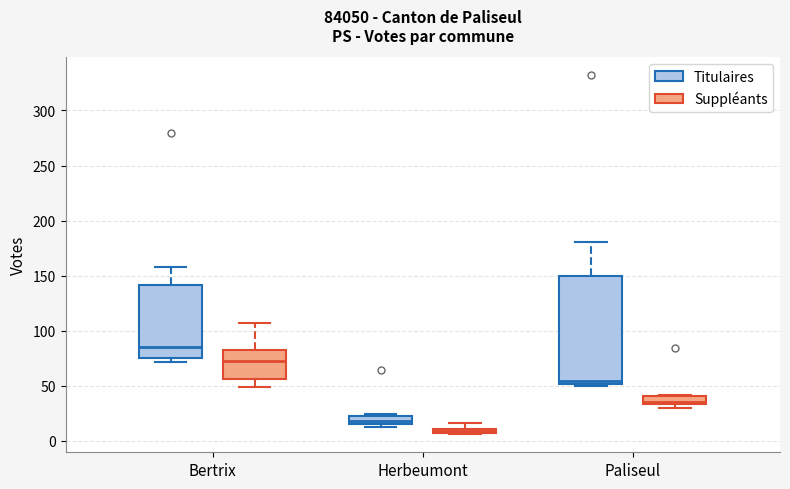

Which box has the lowest median line?

Herbeumont (Suppléants)